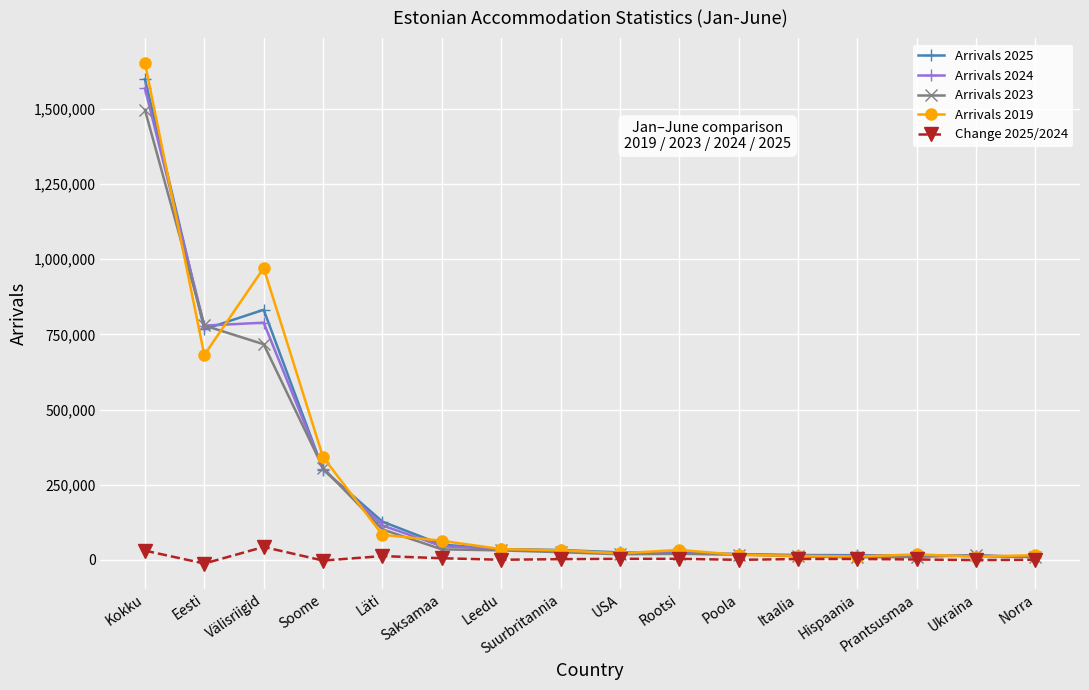

True or false: Arrivals 2024 and Arrivals 2019 cross at least once.

True